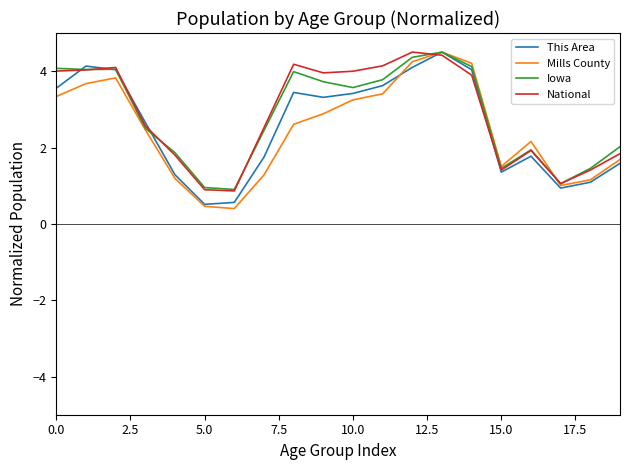

Which series has the widest spread of values?

Mills County